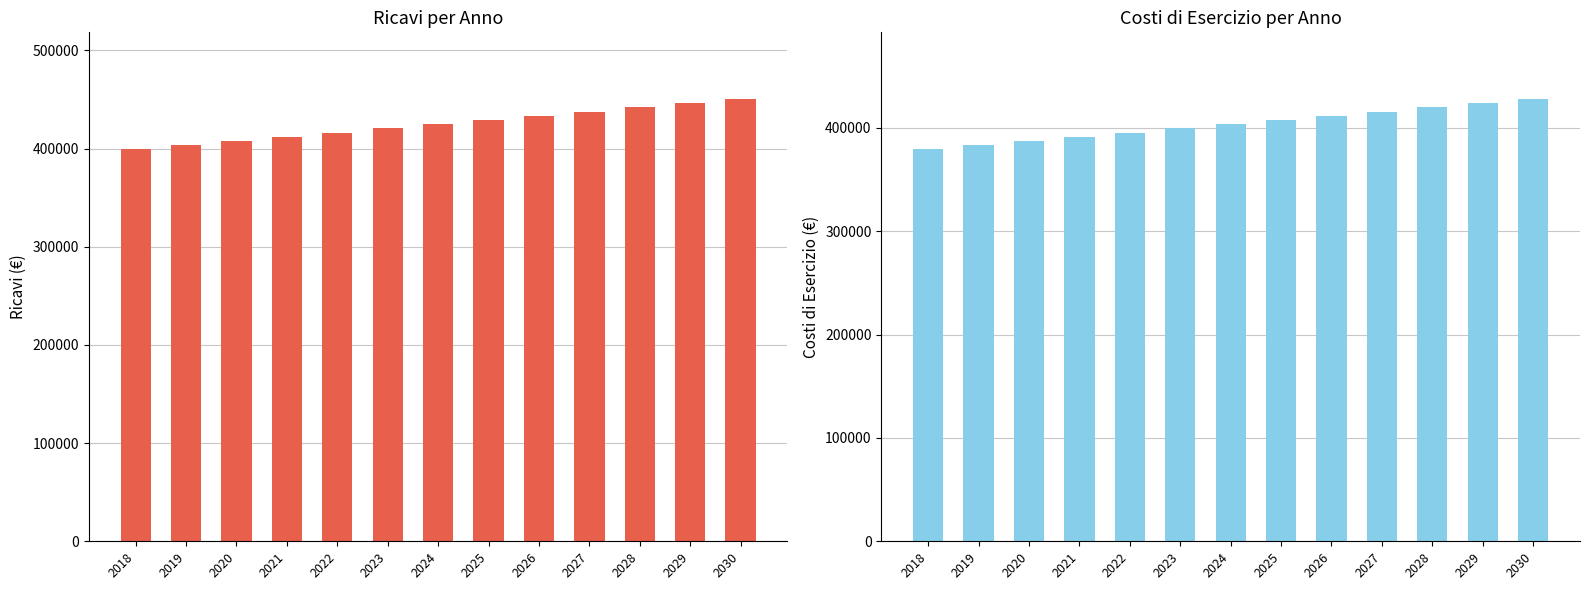

At which label does Ricavi reach its minimum?

2018